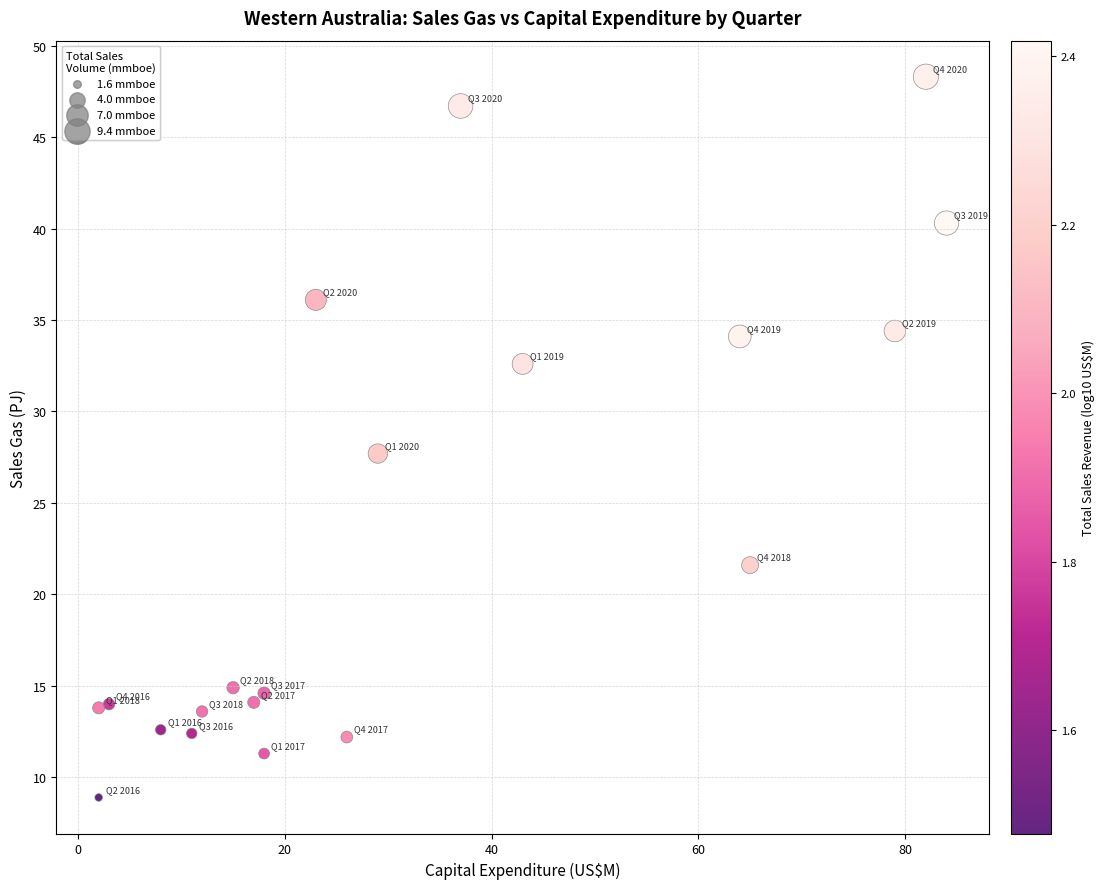

What is the range of Y values (max minus min)?

39.4